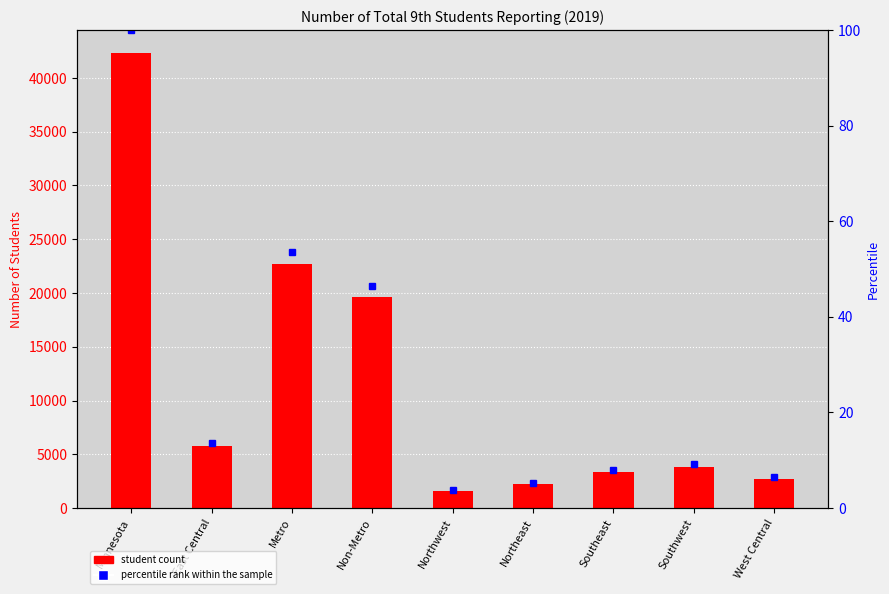

What is the label of the 5th bar from the right?

Northwest